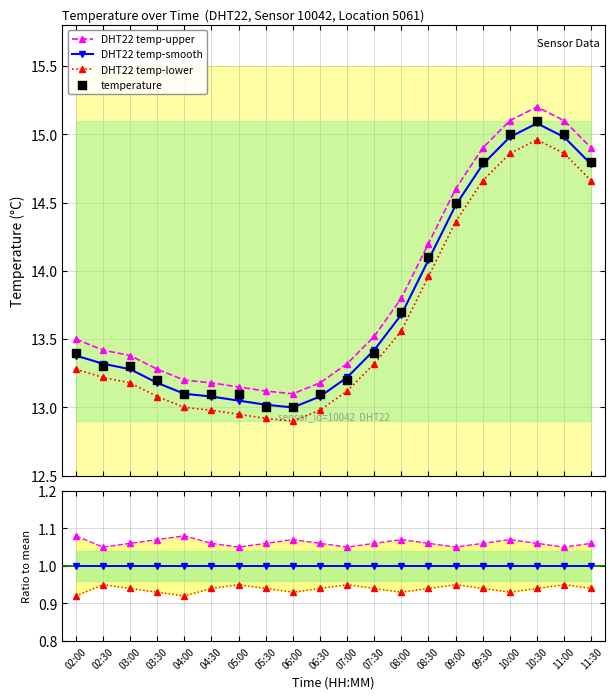

Which series has the largest Y range (max minus min)?

temperature